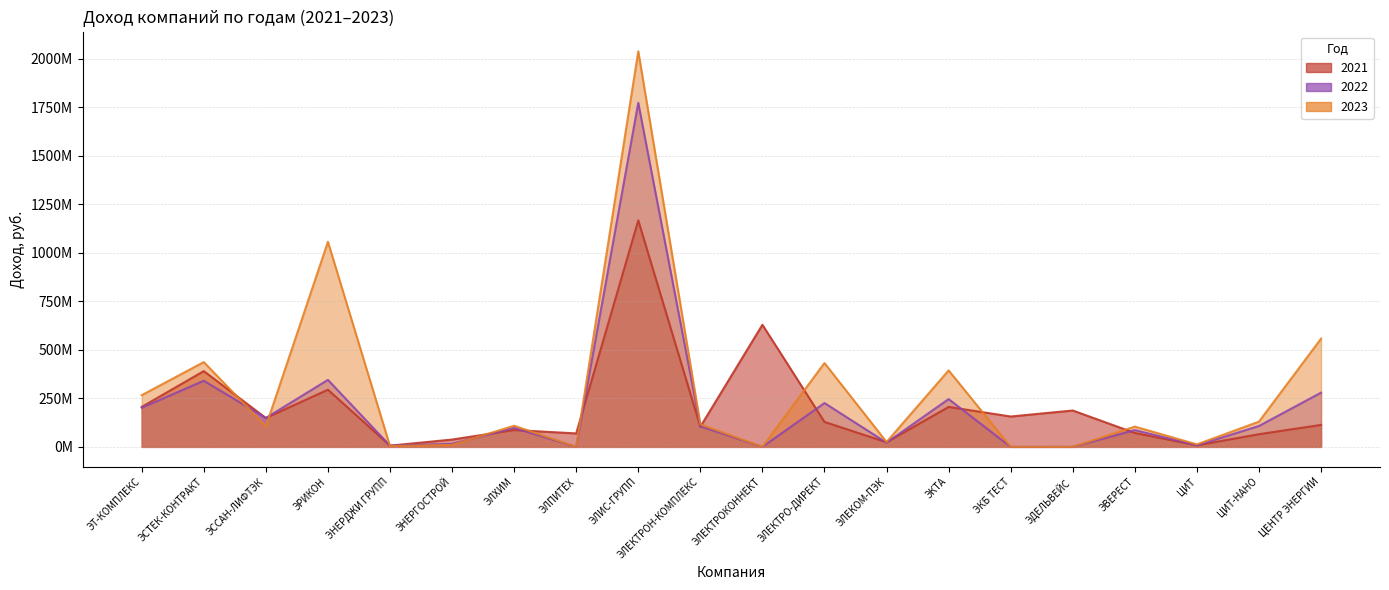

How many lines are shown in the chart?

3